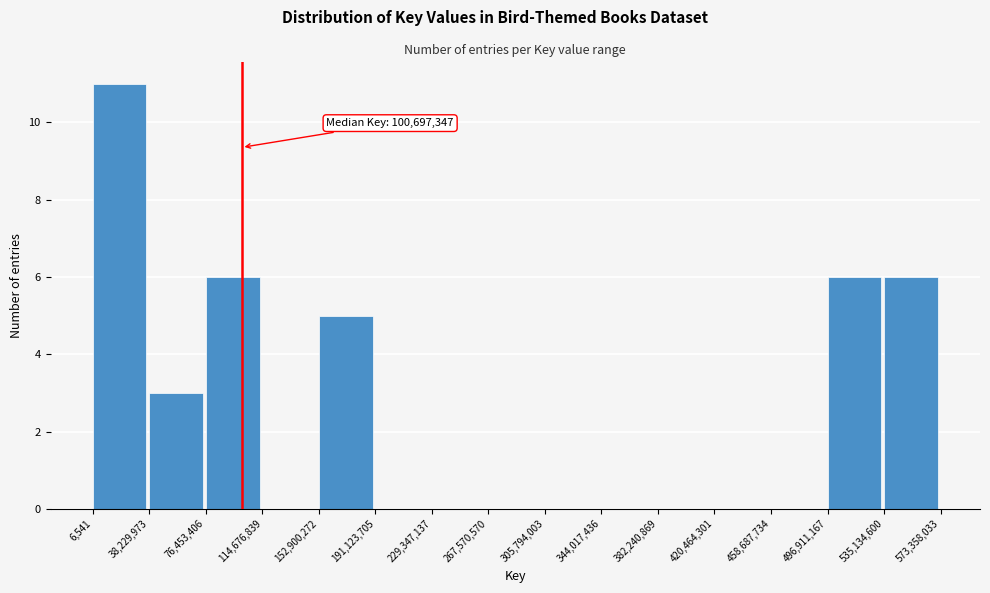

Which range on the x-axis has the tallest bar?

6,541 to 38,229,973